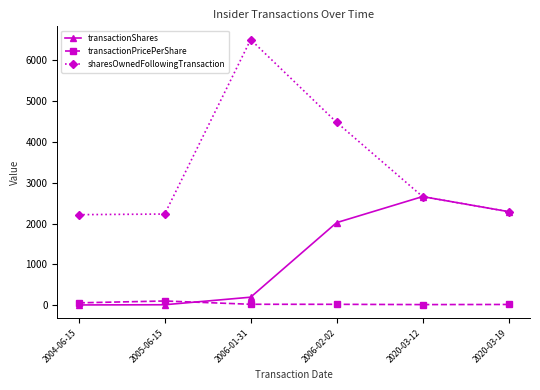

How many lines are shown in the chart?

3